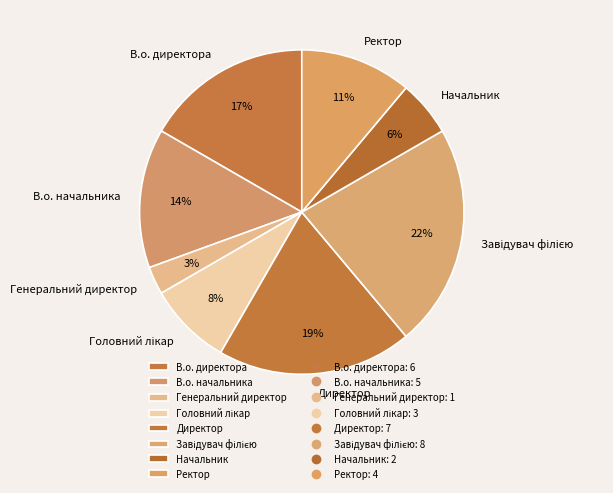

To the nearest percent, what is the average slice percentage?

12%